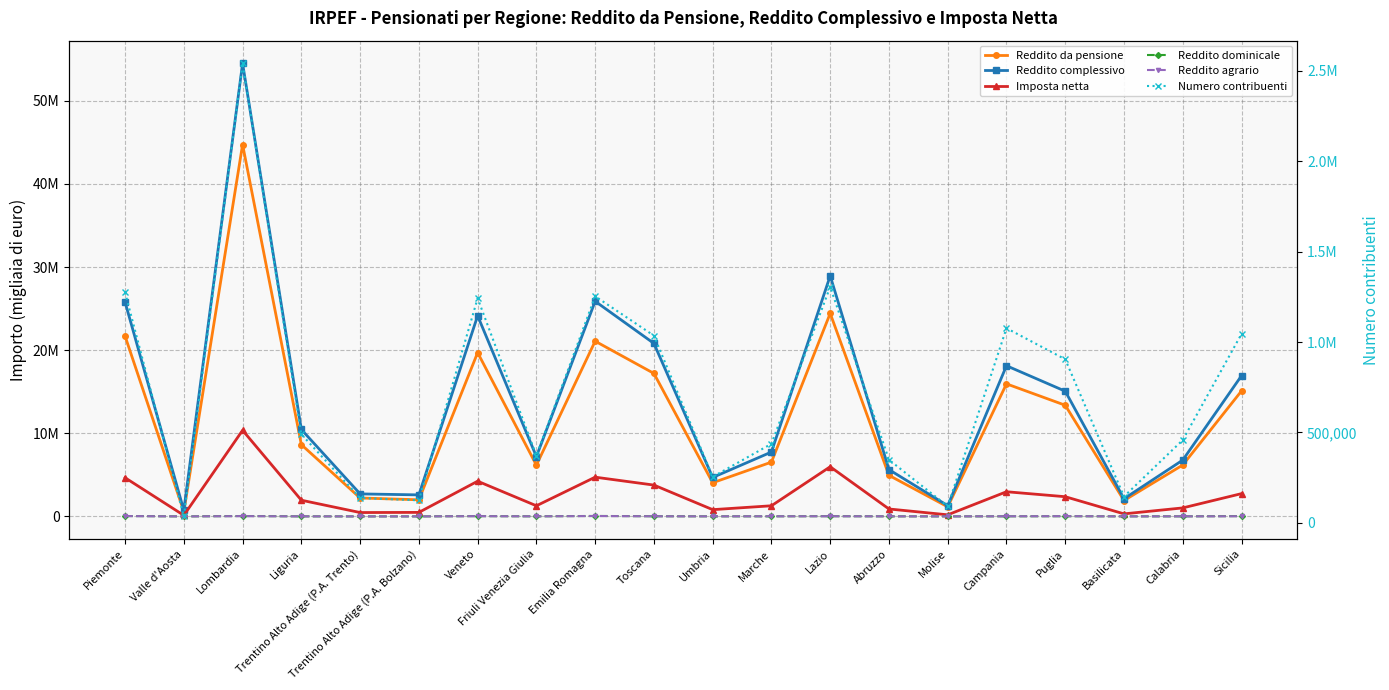

Is the value of Reddito complessivo at Basilicata greater than the value of Reddito dominicale at Toscana?

Yes